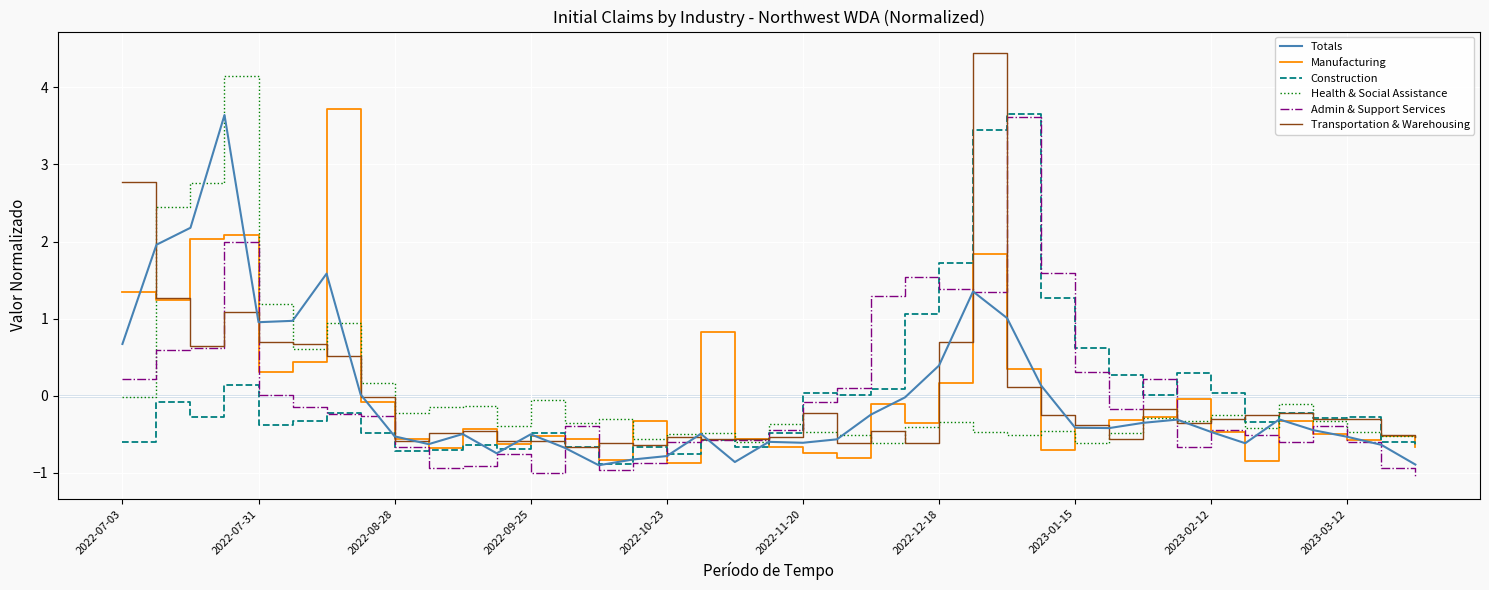

What is the greatest value displayed?

4.4